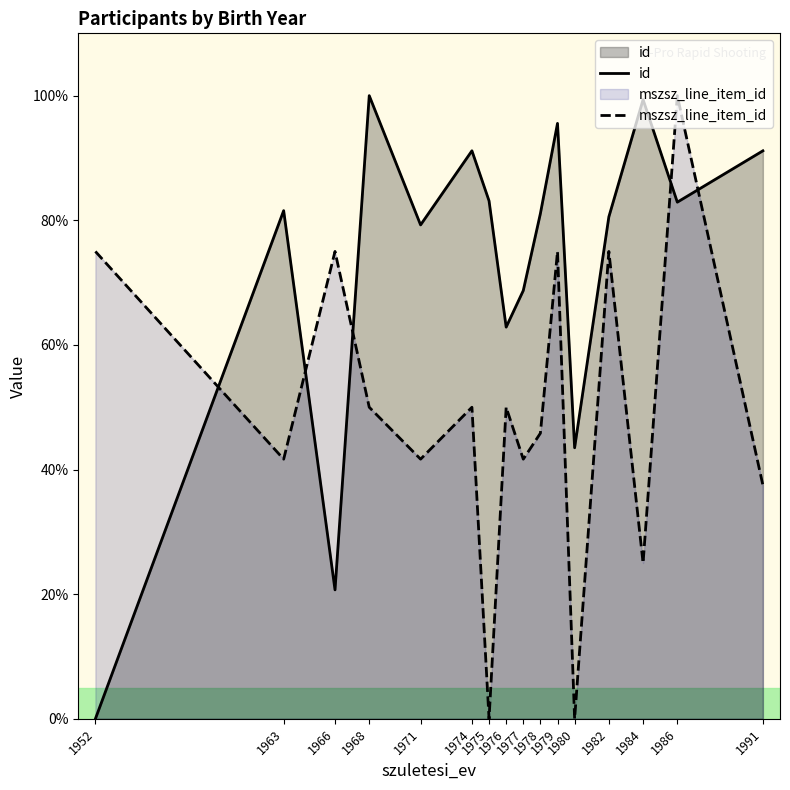

Is the value of mszsz_line_item_id at 1980 greater than the value of id at 1977?

No